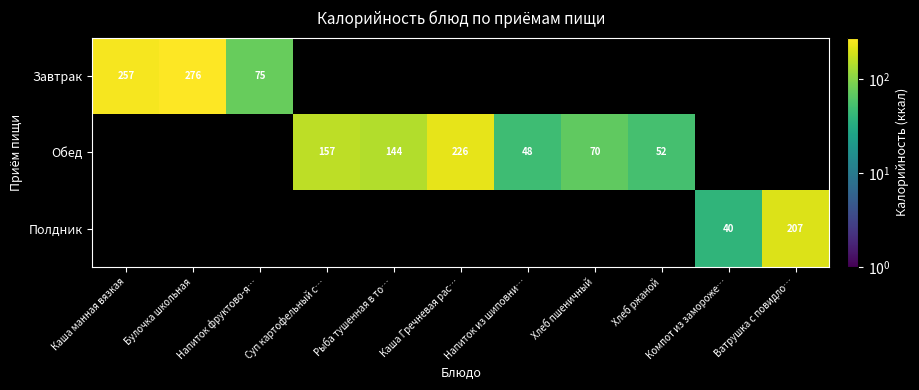

Is the value of Завтрак at Каша манная вязкая greater than the value of Обед at Каша Гречневая рас…?

Yes